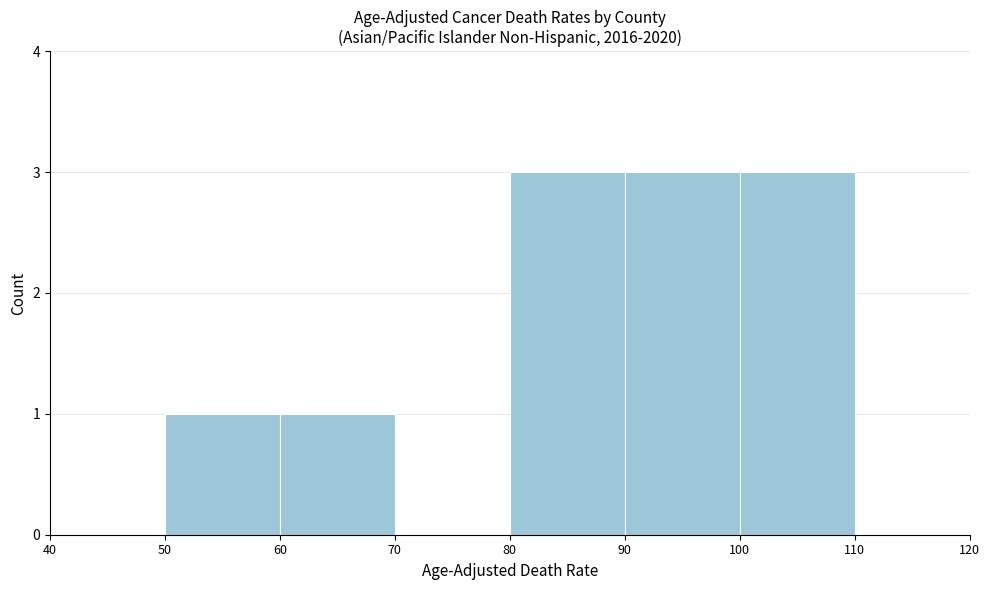

Reading left to right, list every bar in this chart as the range it spans on the x-axis followed by its height. The values are not printed on the chart, so give them approximately, as read against the axis.

40 to 50: 0
50 to 60: 1
60 to 70: 1
70 to 80: 0
80 to 90: 3
90 to 100: 3
100 to 110: 3
110 to 120: 0